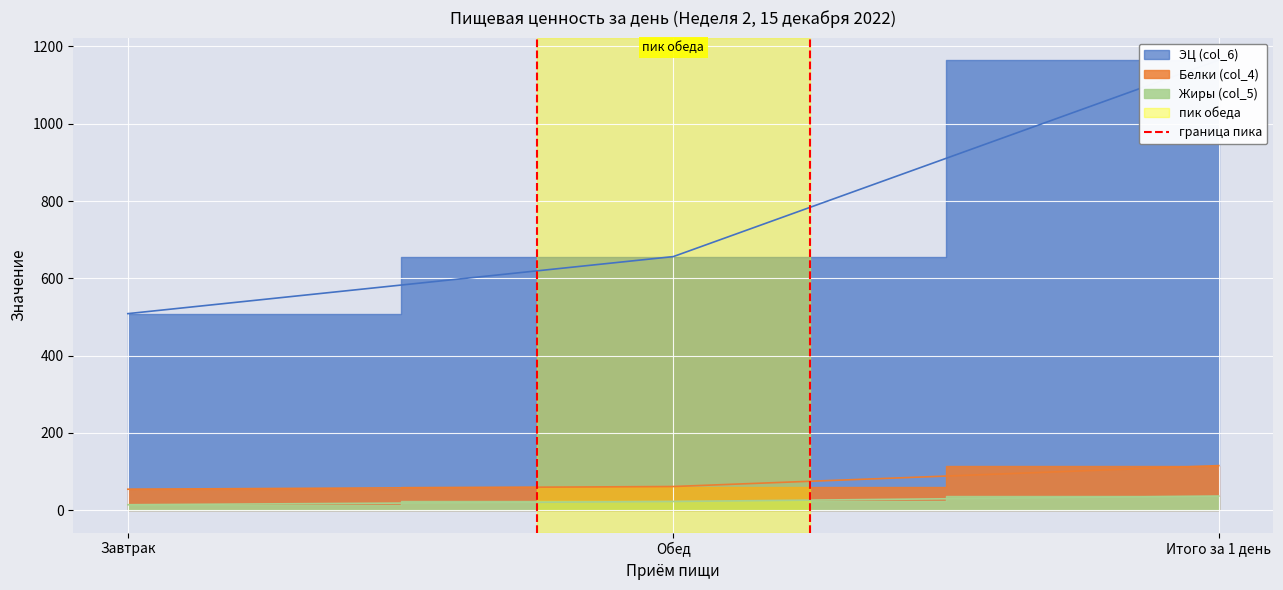

How many lines are shown in the chart?

1